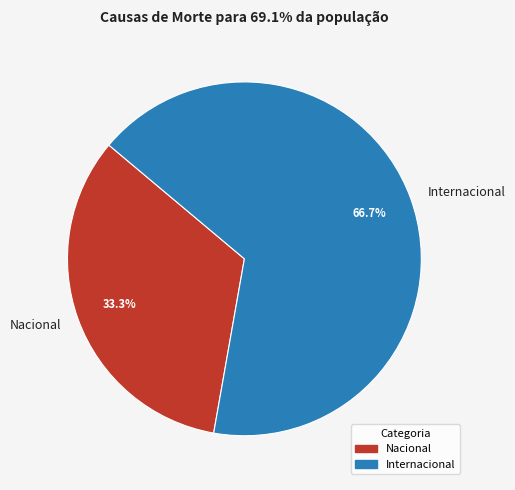

Is it true that Nacional is 41% of the pie?

False